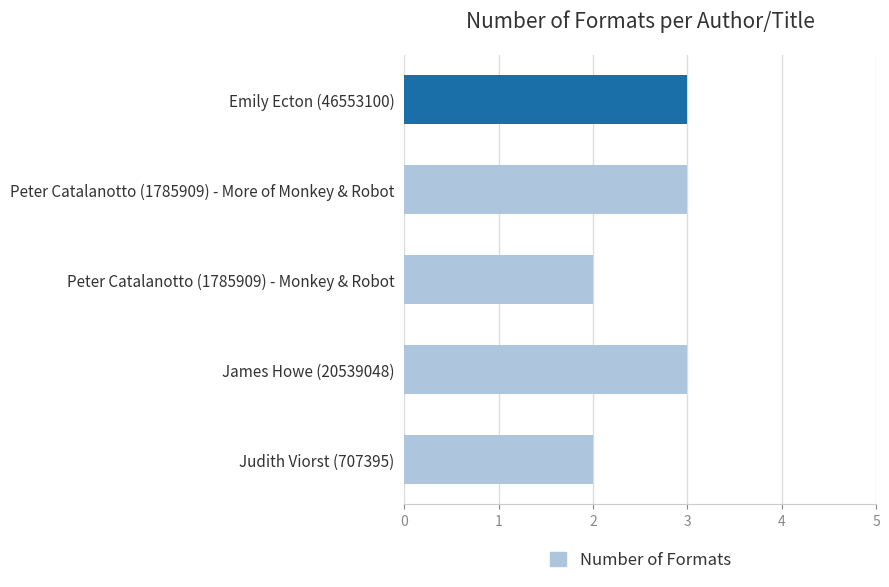

What position from the bottom is Judith Viorst (707395)?

1